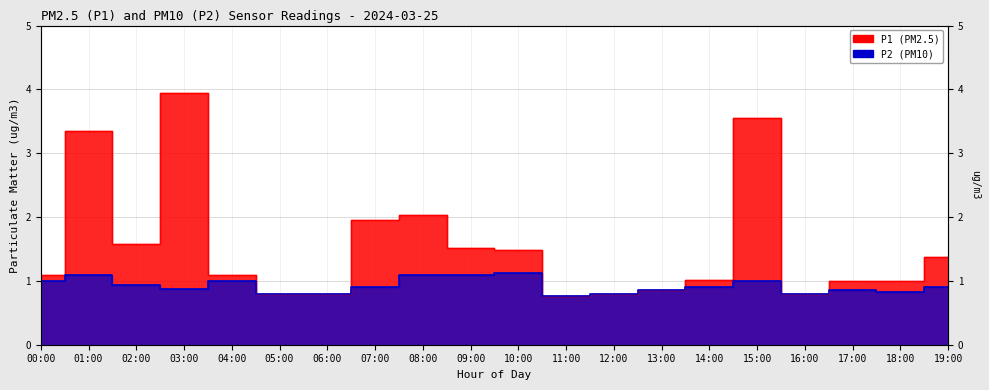

Is the value of P1 at 05:00 greater than the value of P2 at 09:00?

No